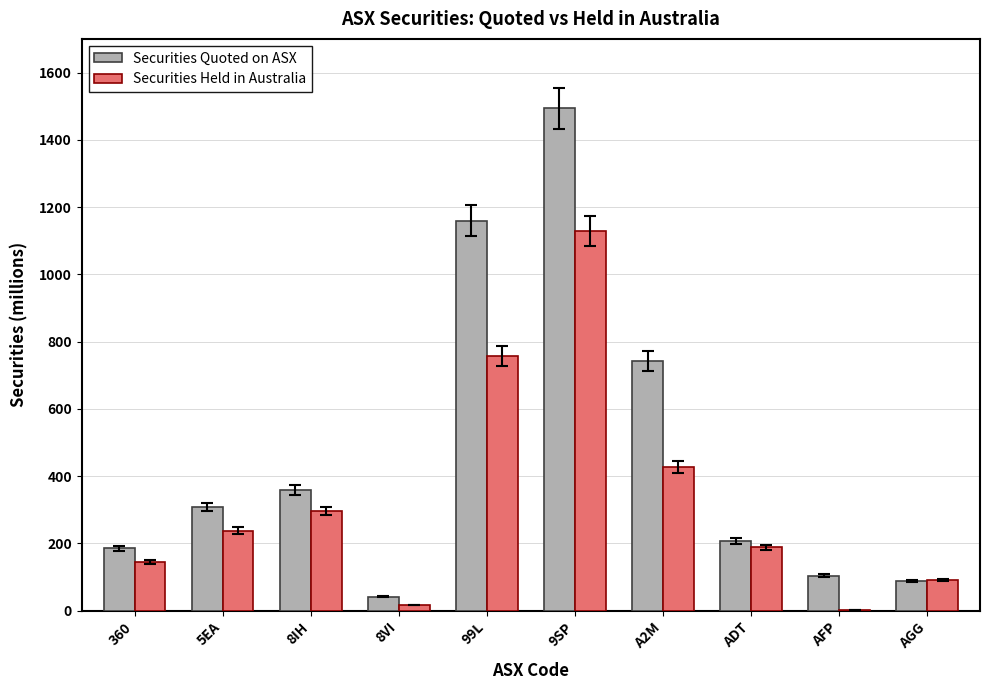

What is the maximum value shown in the chart?

1493.3